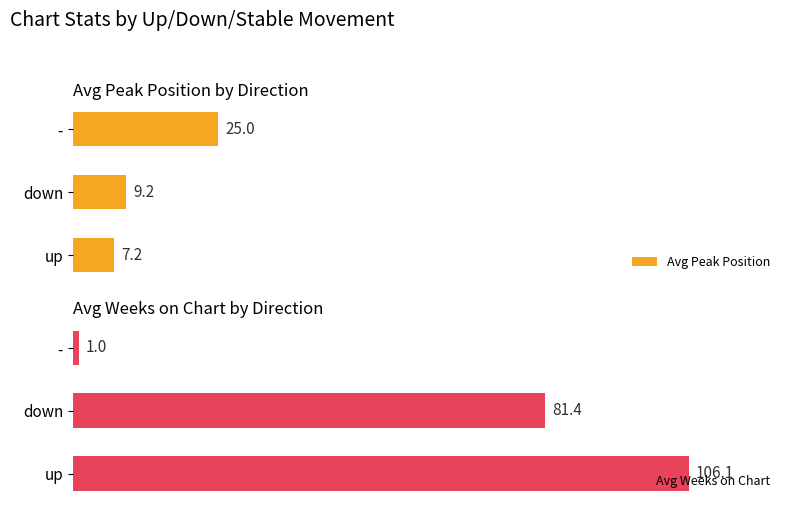

Where is Avg Peak Position nearest to the value 16?

down